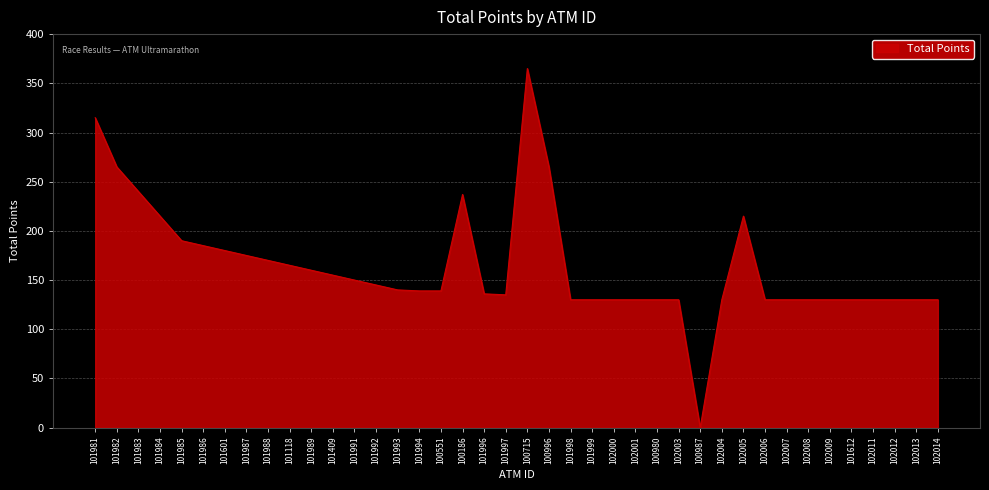

What value does the data have at 102000?

130